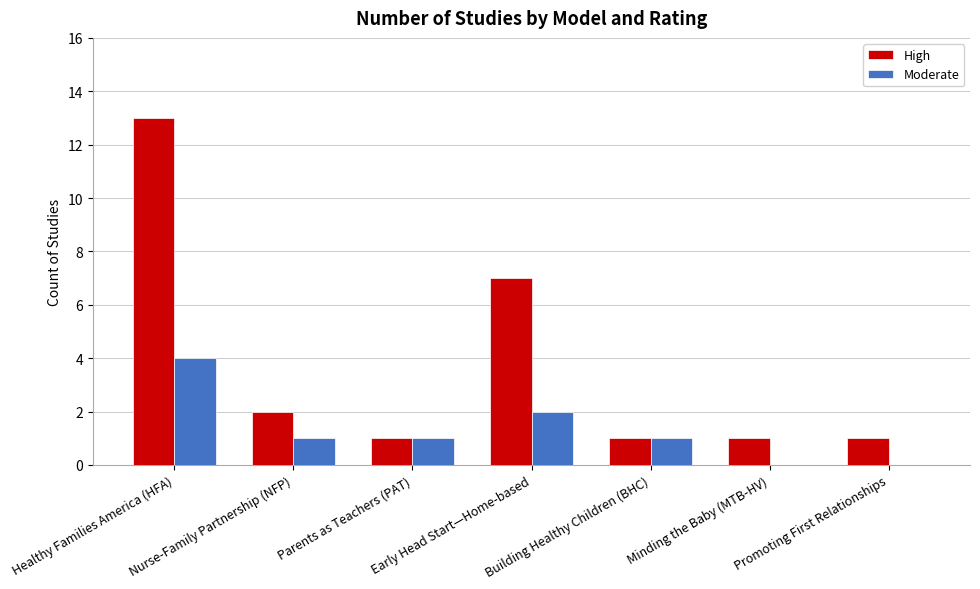

The Moderate series shows 2 at Parents as Teachers (PAT). True or false?

False